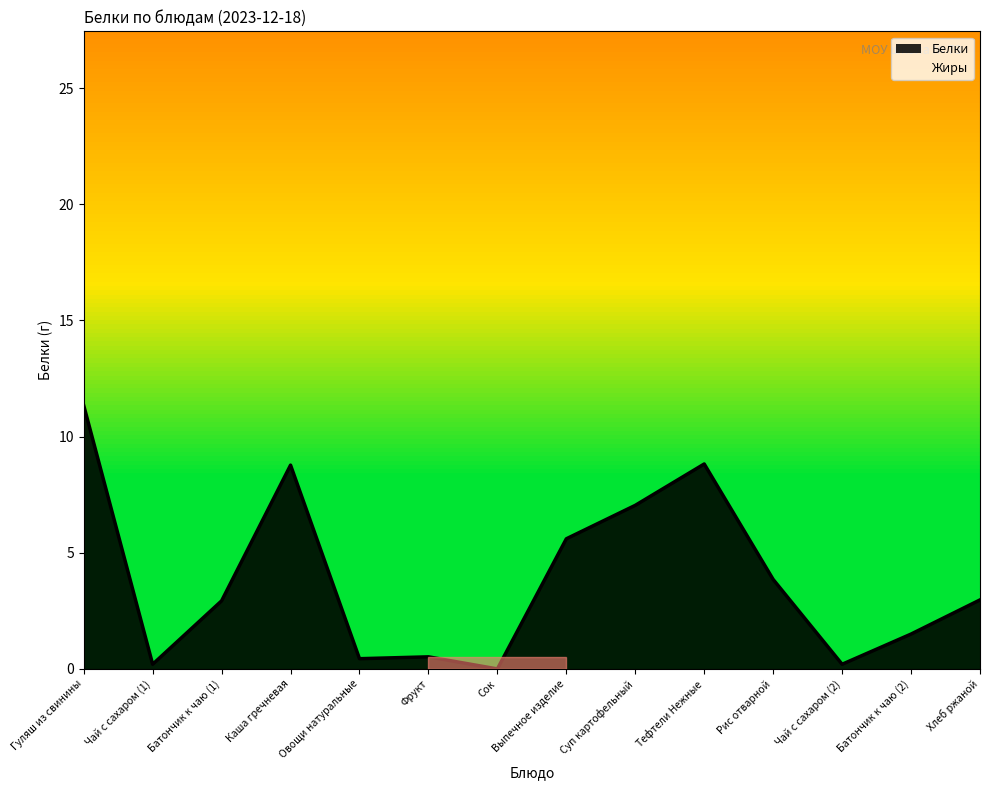

Rank the categories by value from lowest to highest.

Сок, Чай с сахаром (1), Чай с сахаром (2), Овощи натуральные, Фрукт, Батончик к чаю (2), Батончик к чаю (1), Хлеб ржаной, Рис отварной, Выпечное изделие, Суп картофельный, Каша гречневая, Тефтели Нежные, Гуляш из свинины